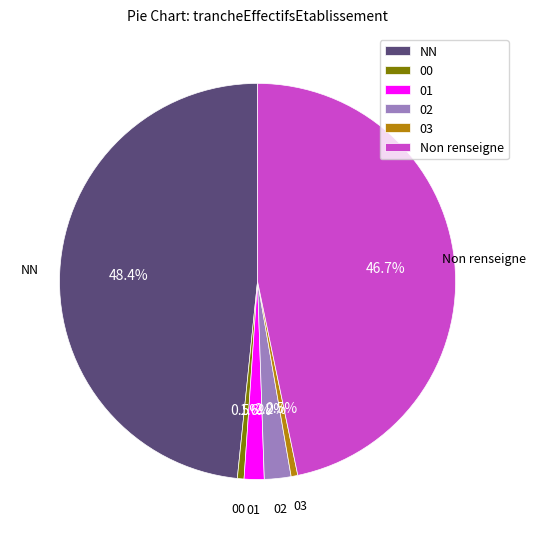

Is it true that NN is 48% of the pie?

True